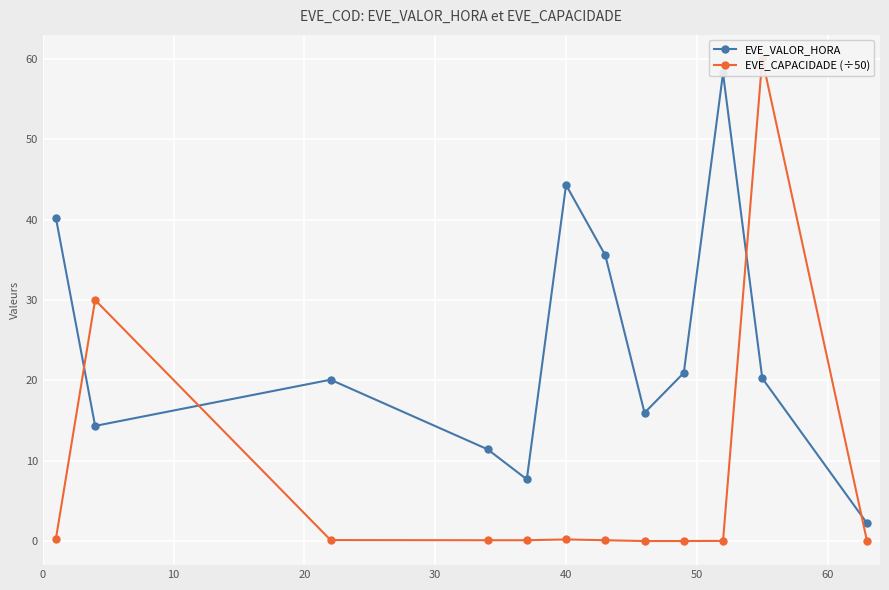

What is the sum of all EVE_CAPACIDADE (÷50) values?

90.9